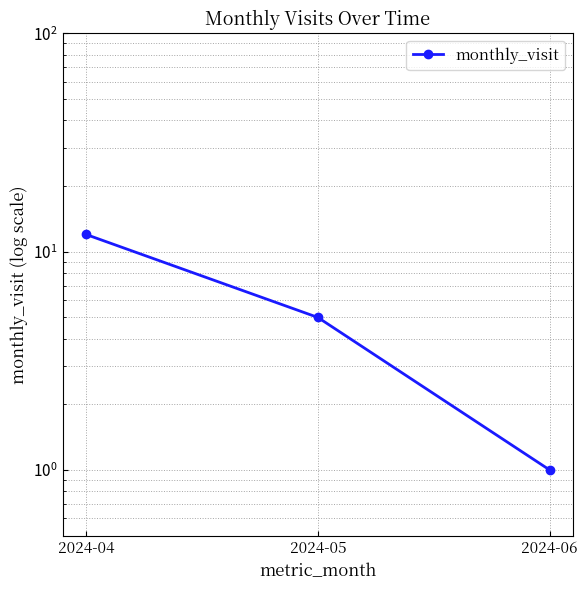

True or false: the data shows 1 at 2024-06.

True